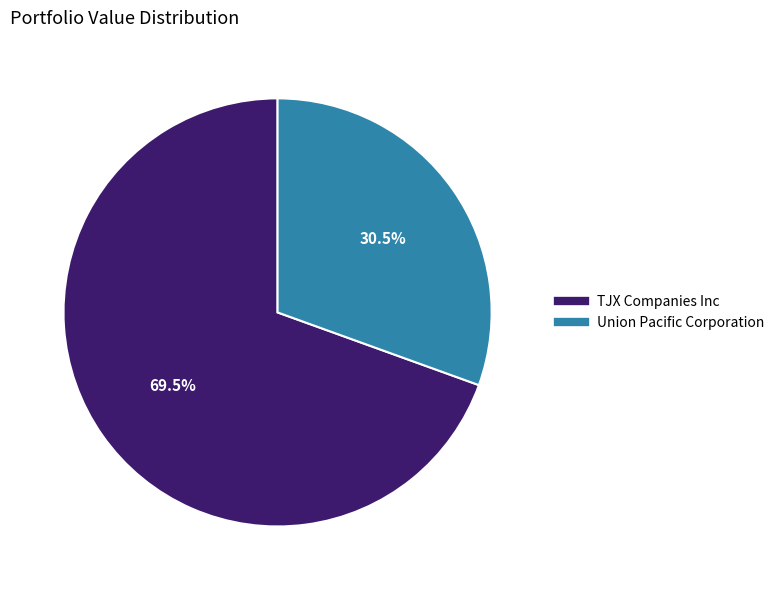

Is there any slice that represents more than half of the pie?

Yes